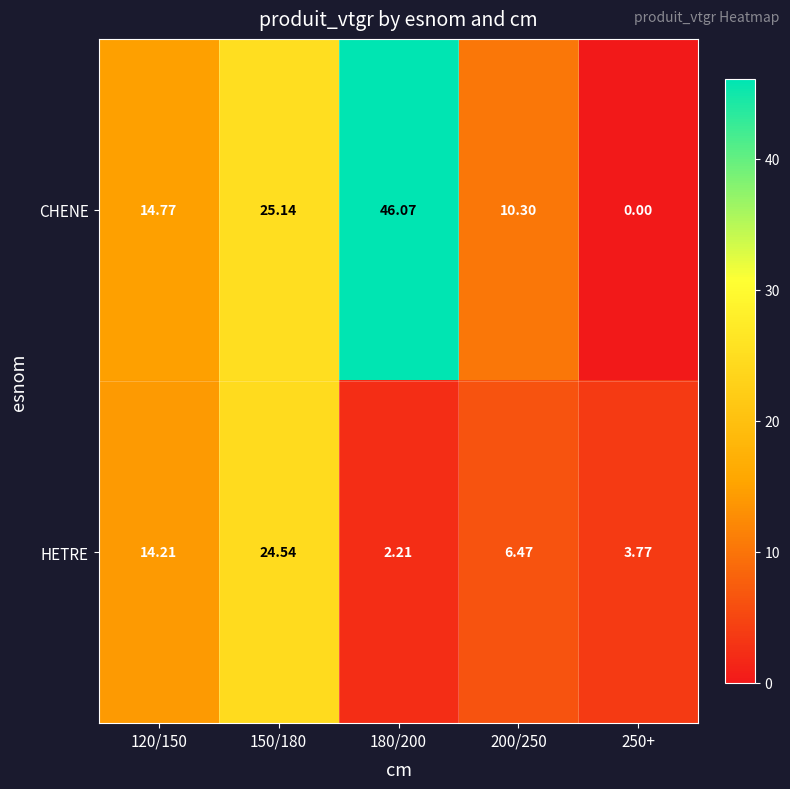

Rank the series at 120/150 from highest to lowest value.

CHENE, HETRE